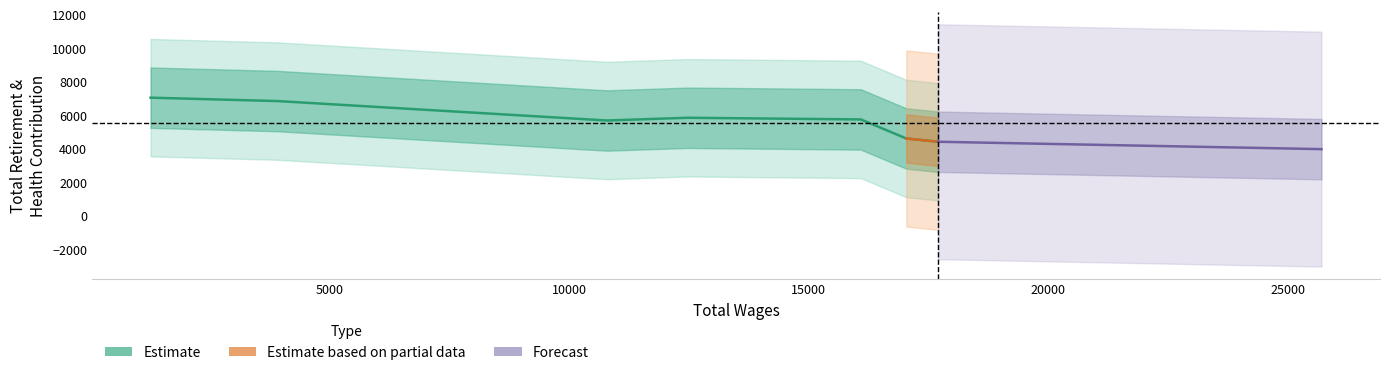

How many data points are less than 5782?

3